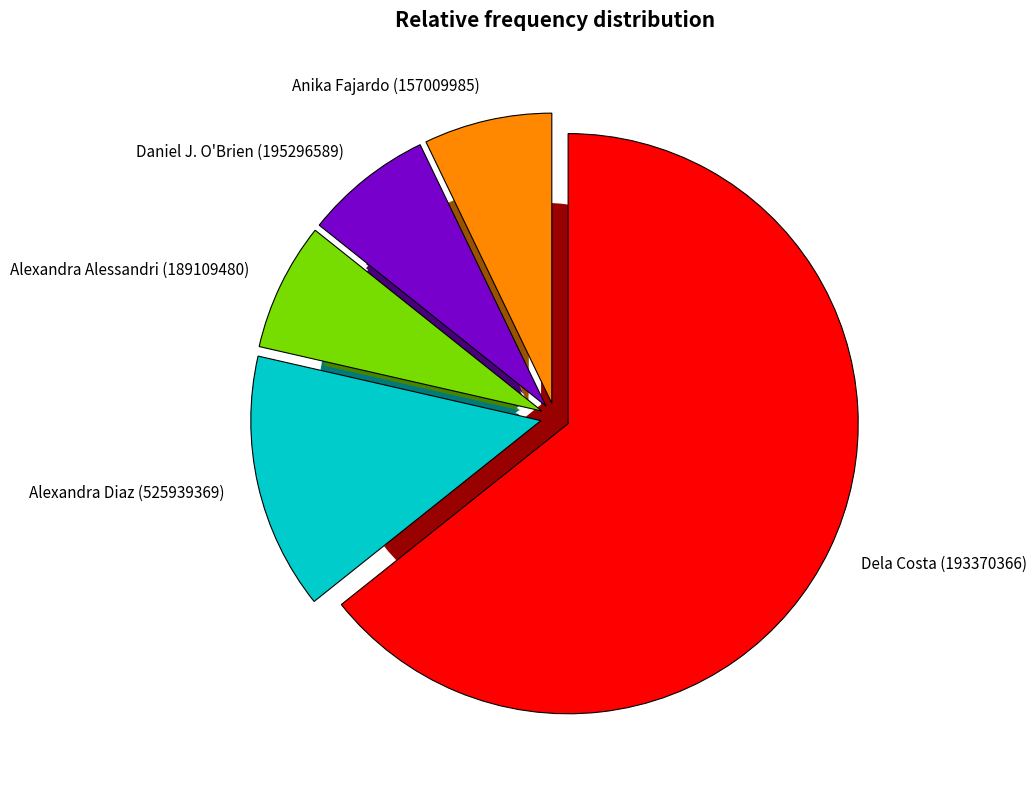

To the nearest percent, what portion does Daniel J. O'Brien (195296589) represent?

7%